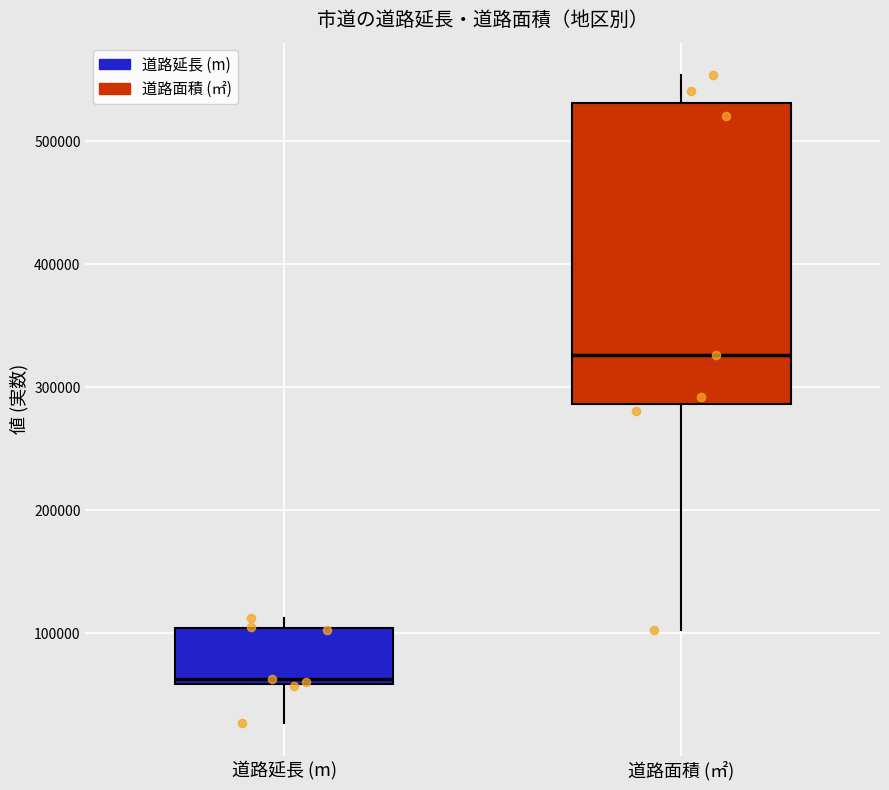

Which box's median line is the highest?

道路面積 (㎡)